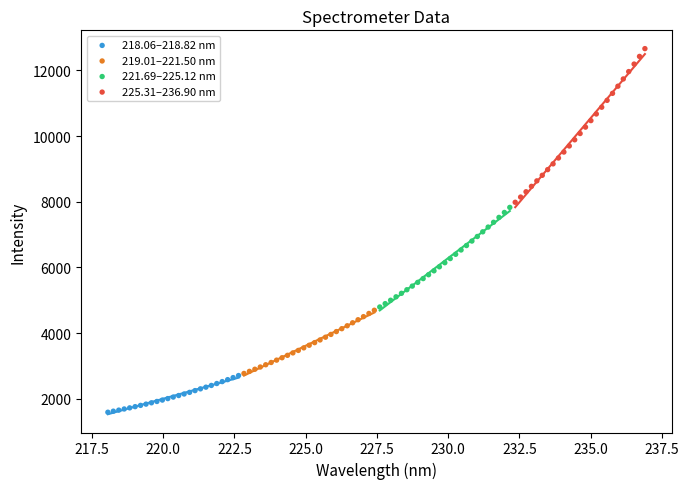

Which series has the largest Y range (max minus min)?

225.31–236.90 nm